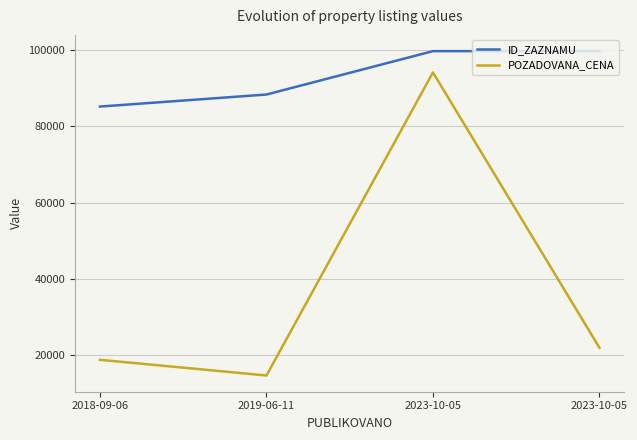

The ID_ZAZNAMU series shows 155986 at 2019-06-11. True or false?

False